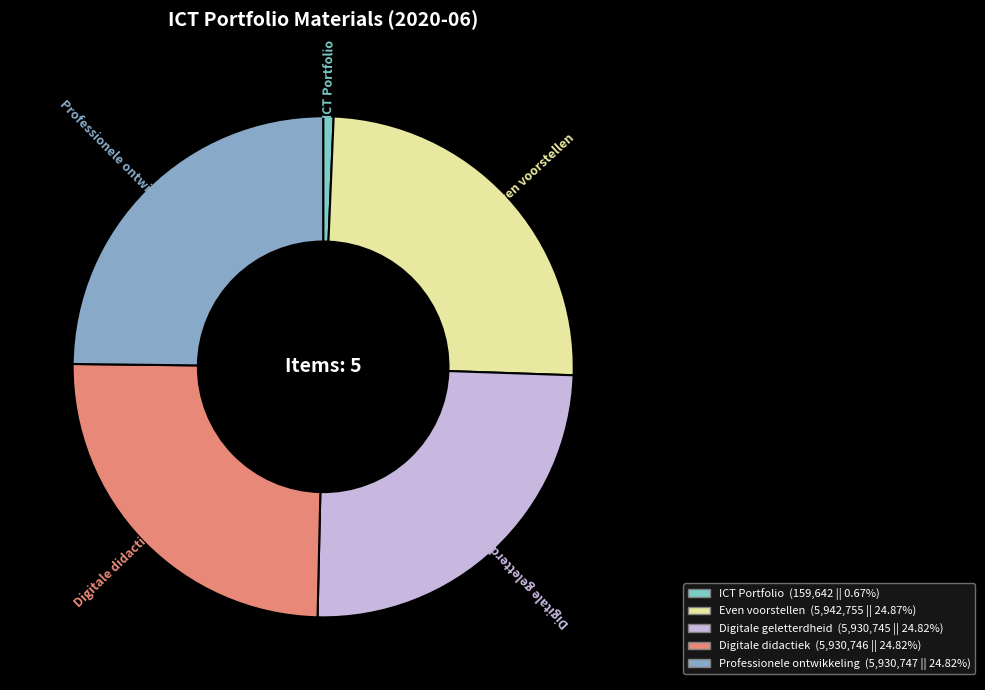

Is there a majority slice in this chart?

No